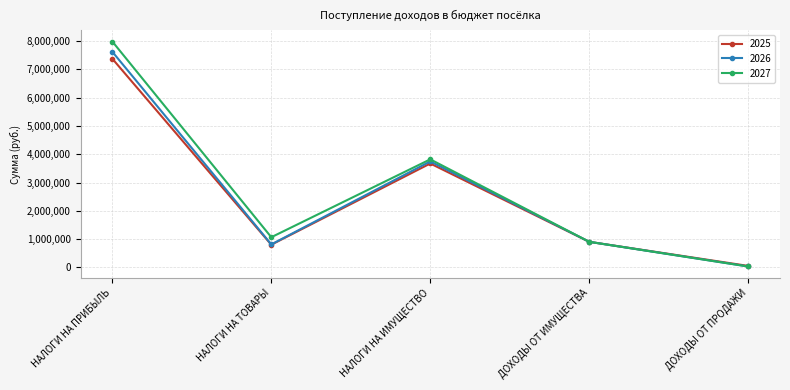

What is the difference between the maximum and second lowest values in the 2025 series?

6578788